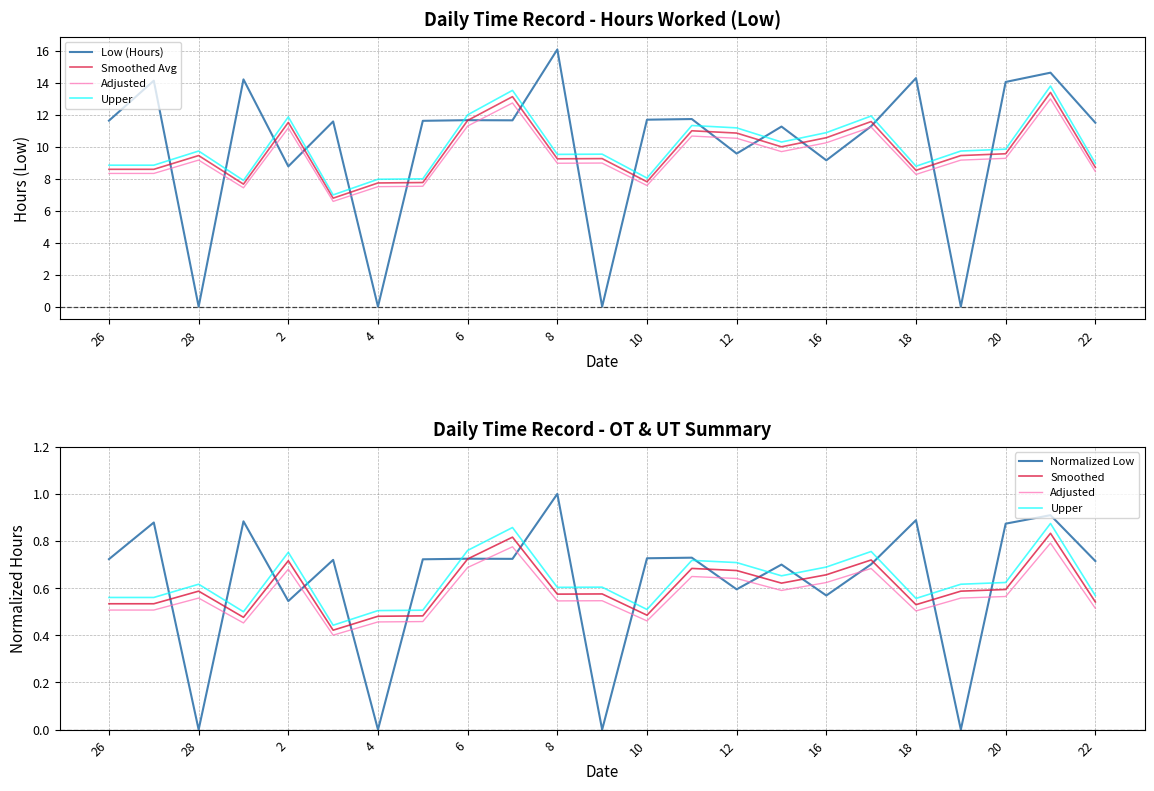

Rank the series by their maximum value, from highest to lowest.

Low (Hours), Smoothed Avg, Normalized Low, Upper, Smoothed, Adjusted